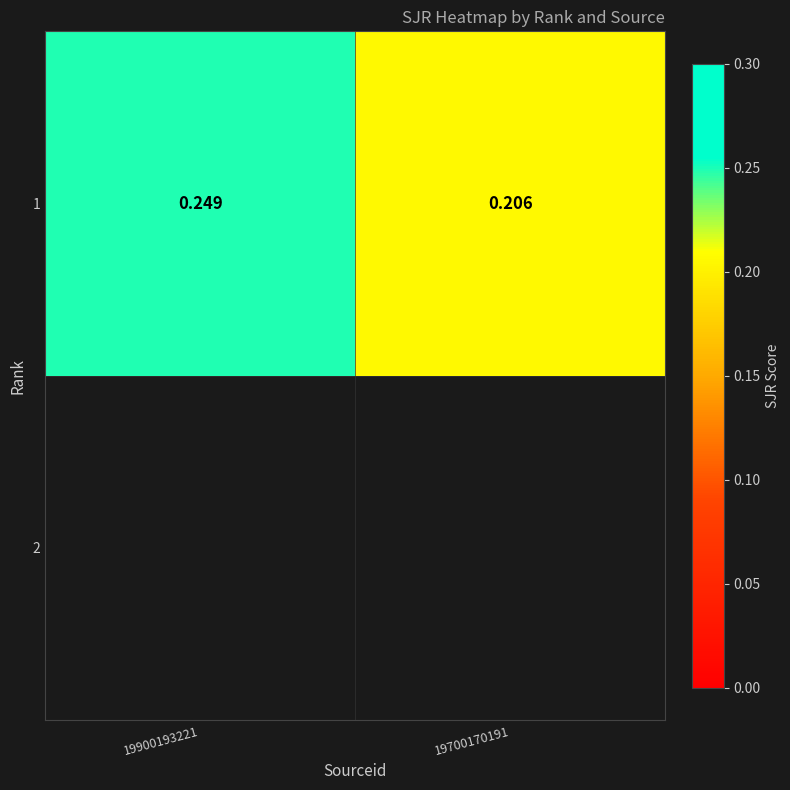

What is the sum of all values?

0.5